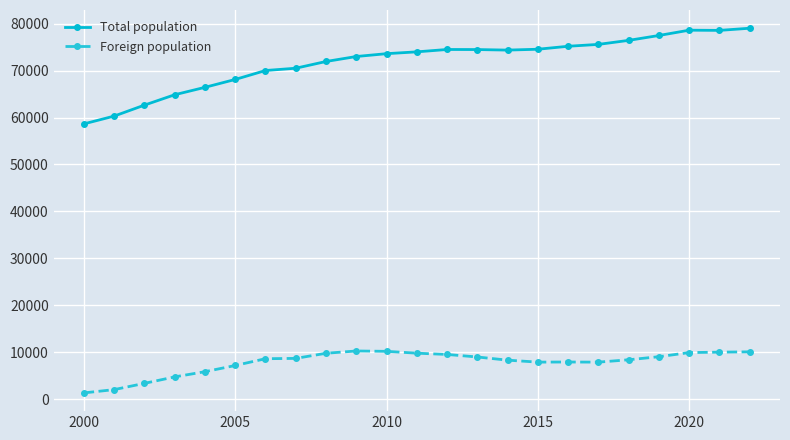

Which series has the widest spread of values?

Total population